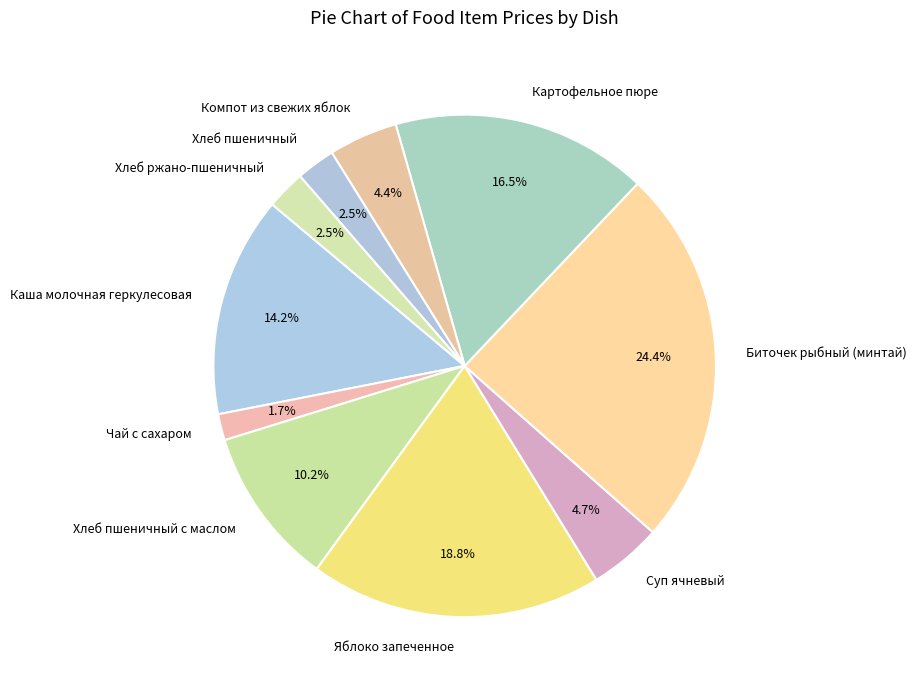

Which slice is the smallest?

Чай с сахаром